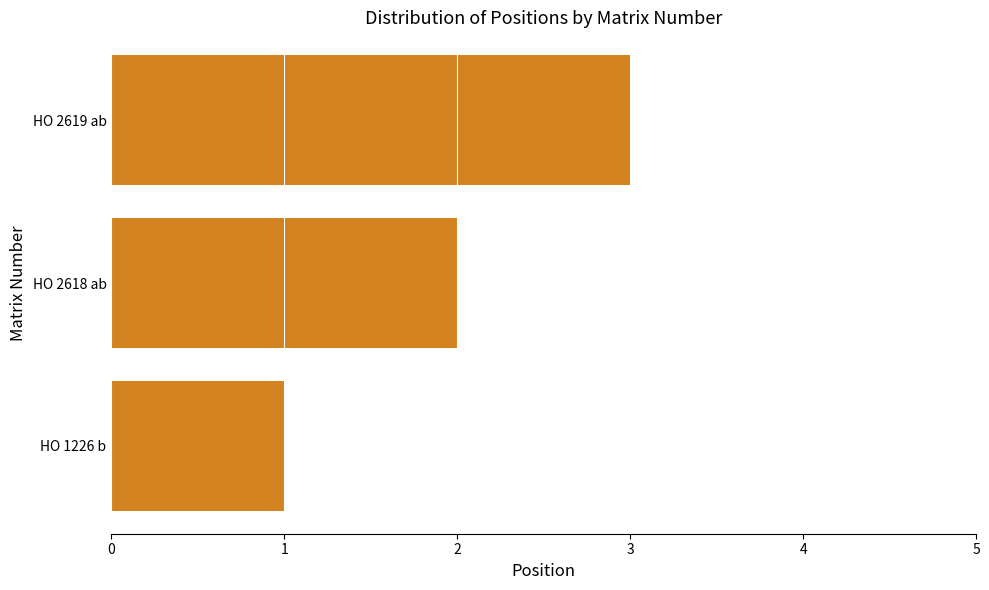

What is the sum of the values at HO 2618 ab and HO 1226 b?

3